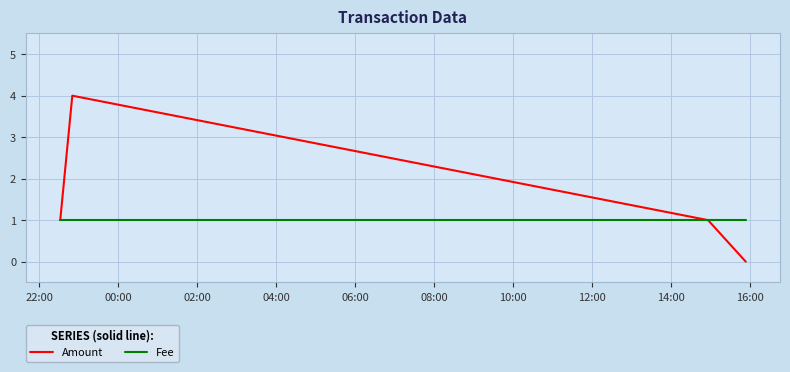

What is the lowest value of the Fee series?

1